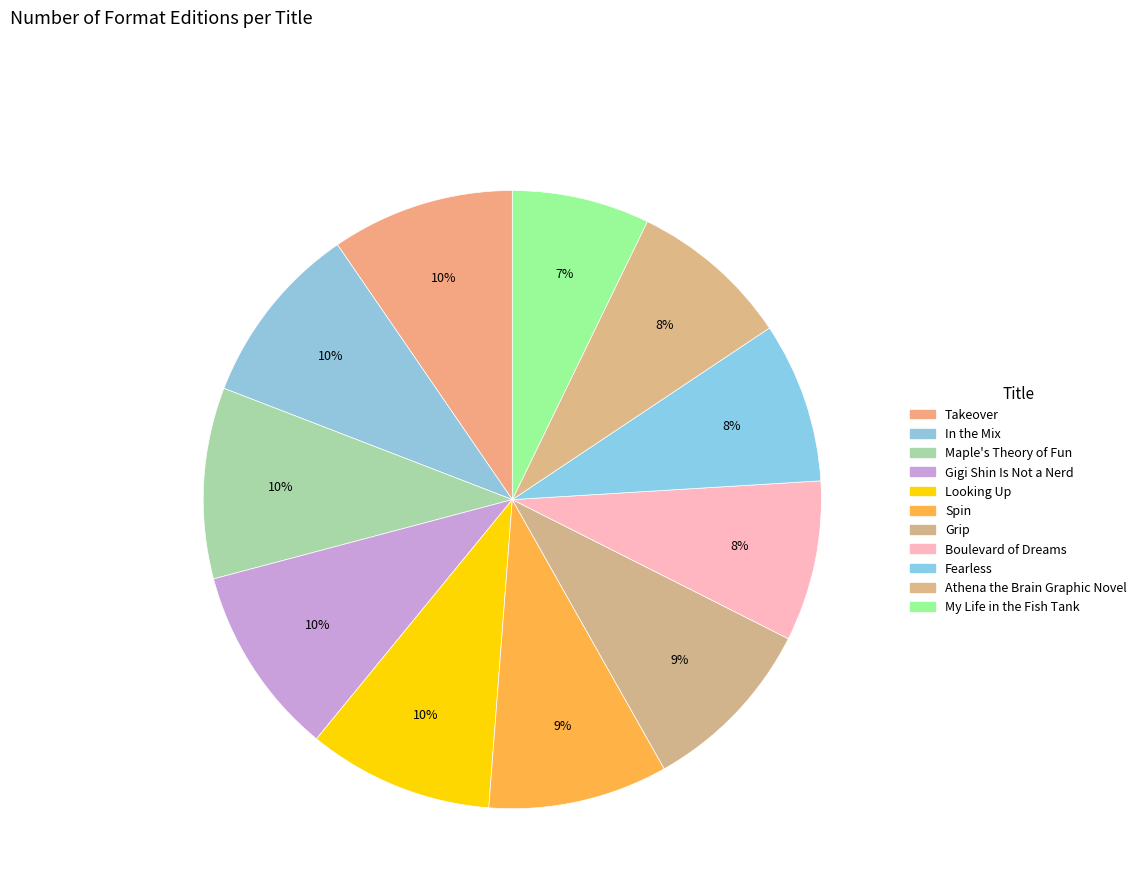

How many segments does this pie chart have?

11